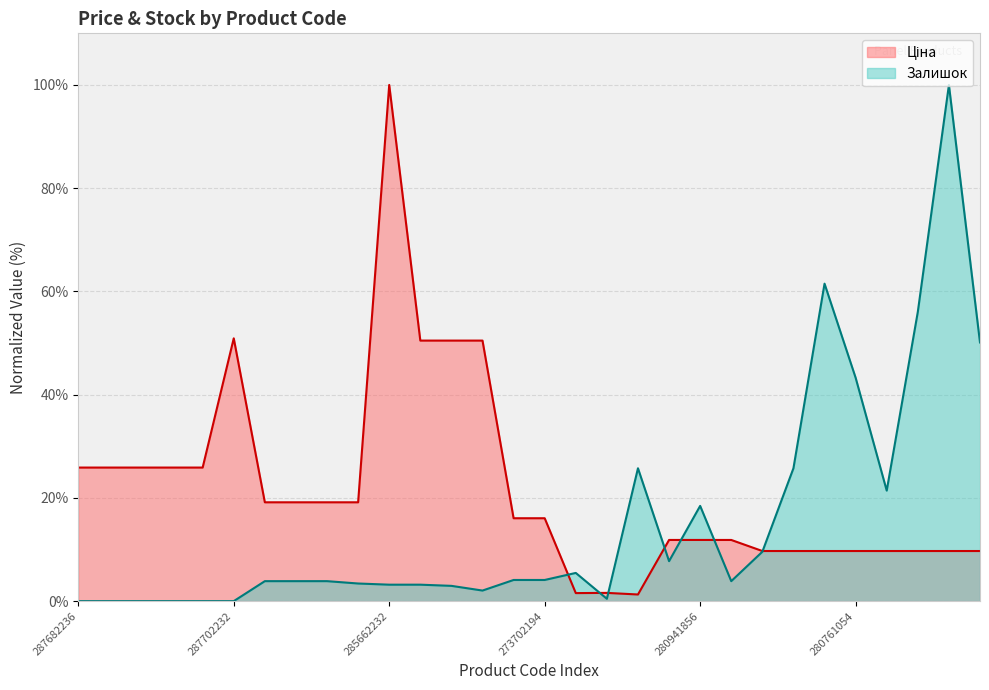

Between which two adjacent categories do Залишок and Ціна first intersect?

273702194 and 283481953